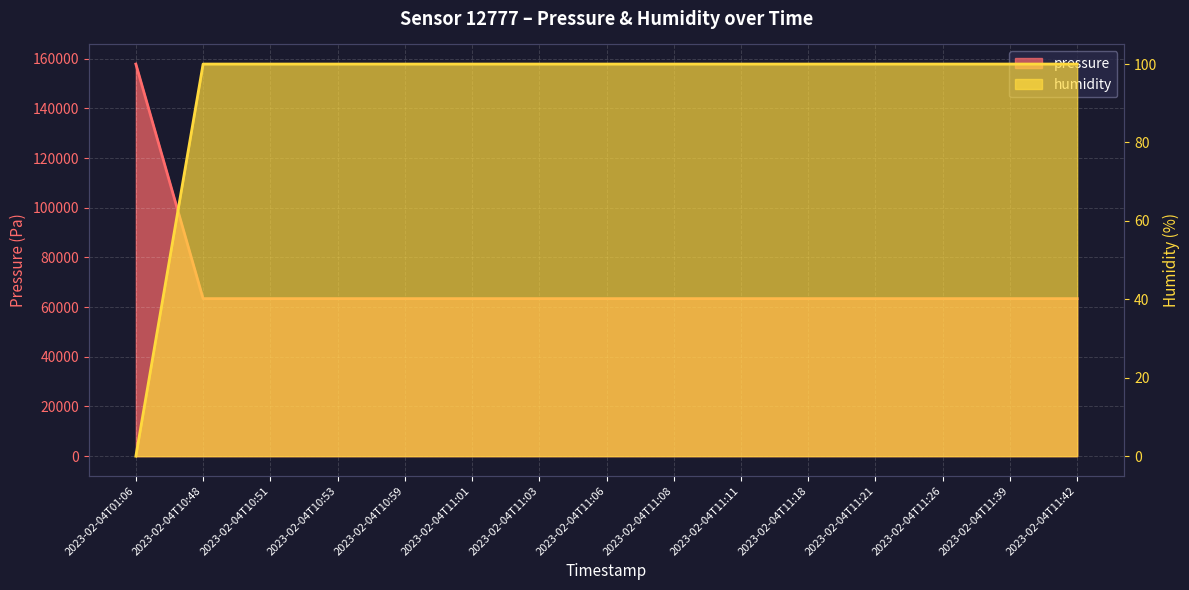

How many lines are shown in the chart?

2